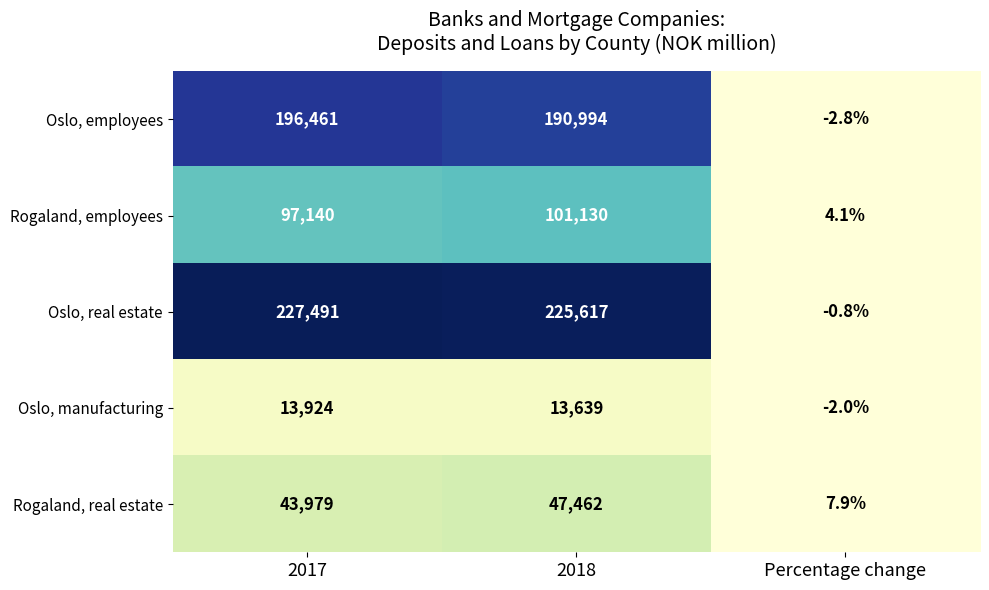

What is the smallest value displayed?

-2.8